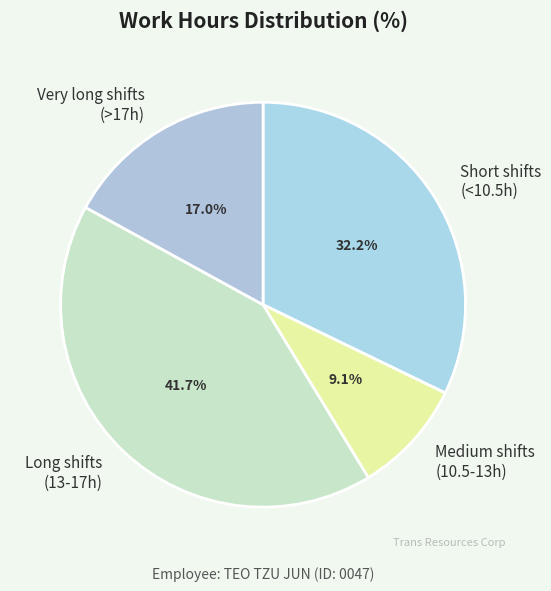

What is the largest slice in the pie chart?

Long shifts (13-17h)